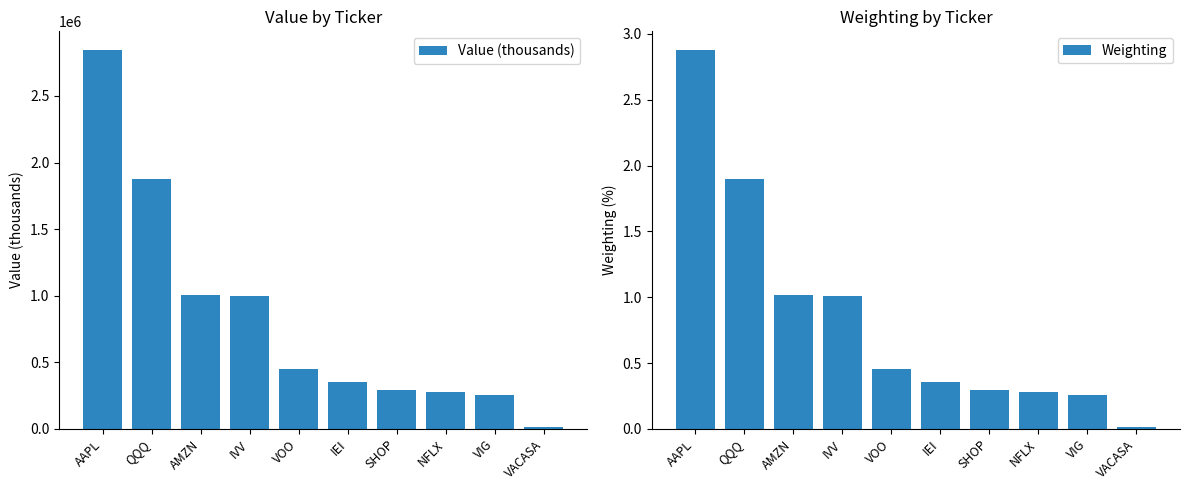

At how many categories does at least one series exceed 59447?

9